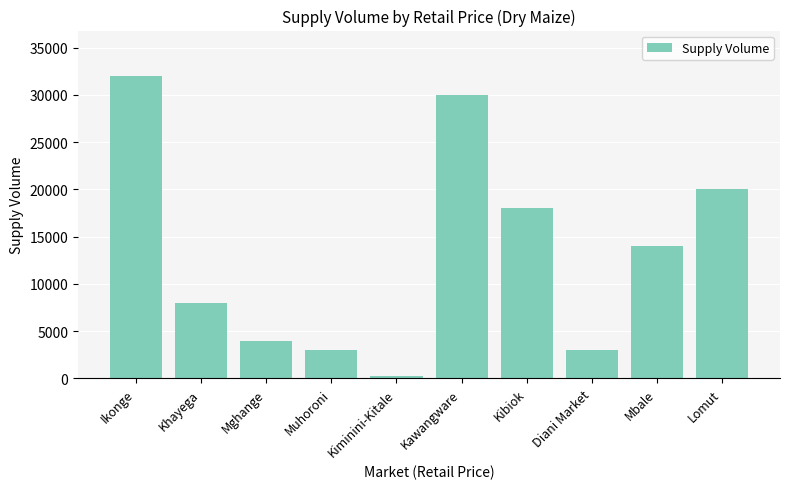

At which label does the data first exceed 14000?

Ikonge